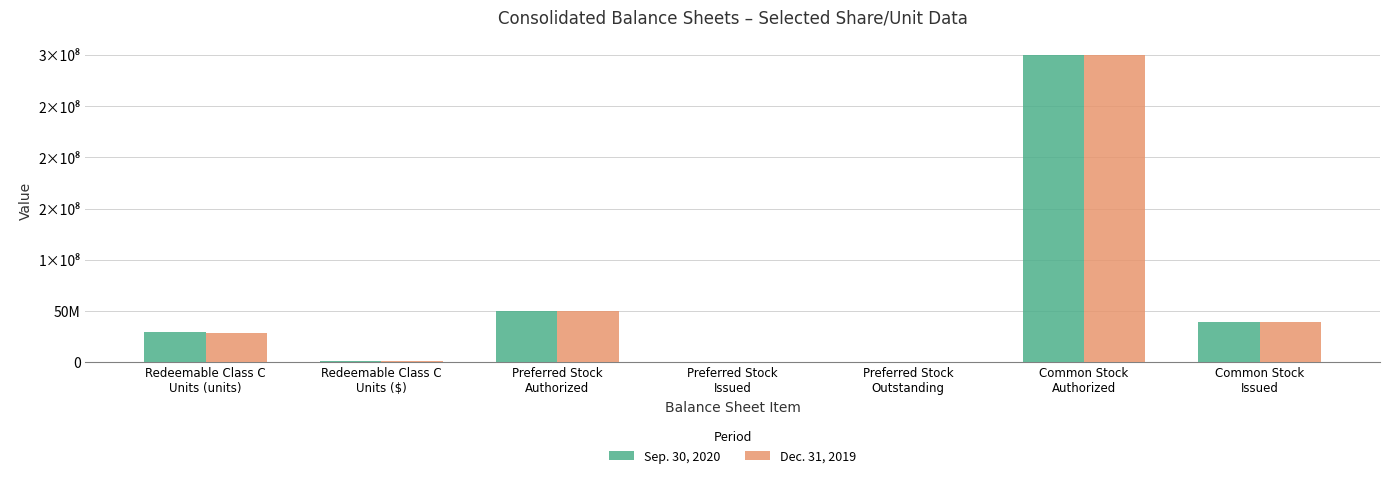

Rank the categories by Sep. 30, 2020 value from lowest to highest.

Preferred Stock
Issued, Preferred Stock
Outstanding, Redeemable Class C
Units ($), Redeemable Class C
Units (units), Common Stock
Issued, Preferred Stock
Authorized, Common Stock
Authorized